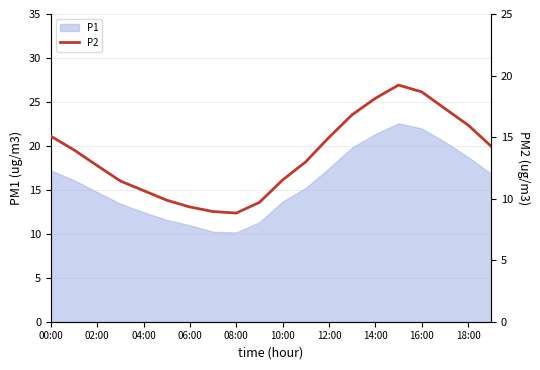

At which category does the data reach its first local peak?

15